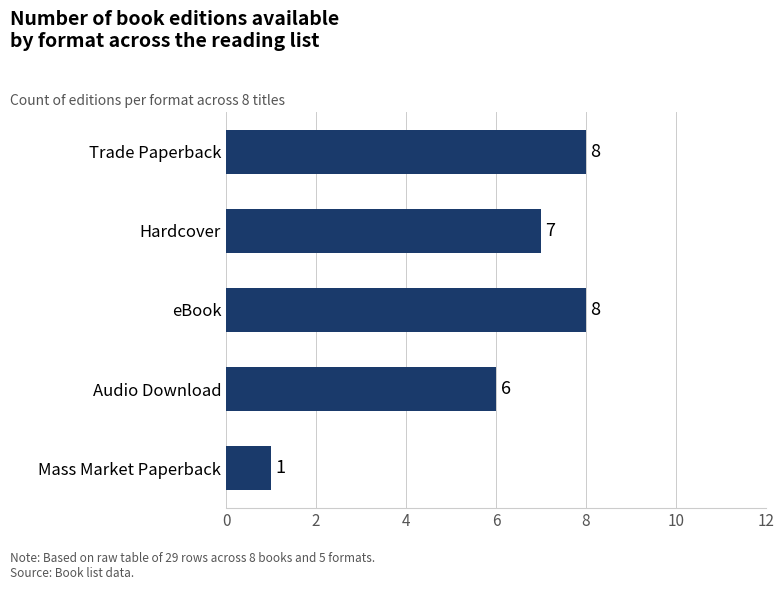

Reading bottom to top, what are all the values shown in this chart?

1	6	8	7	8